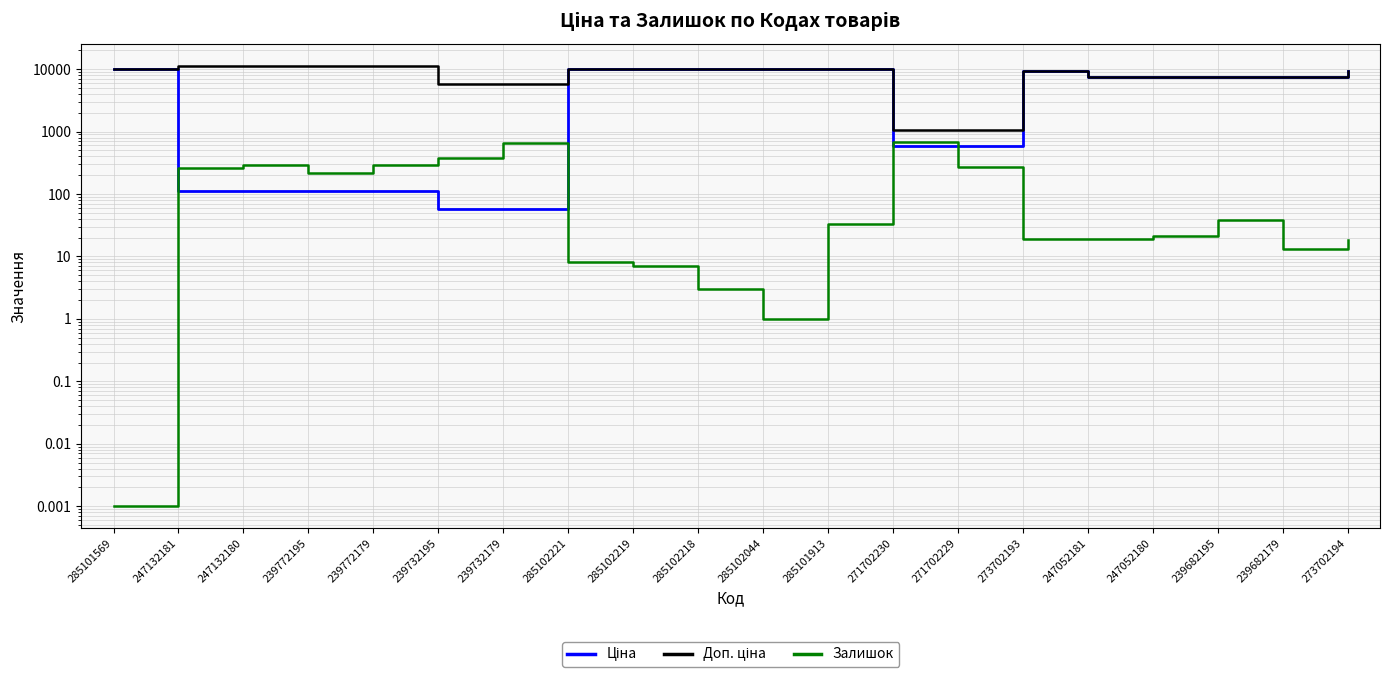

What is the label of the 12th point from the left?

285101913